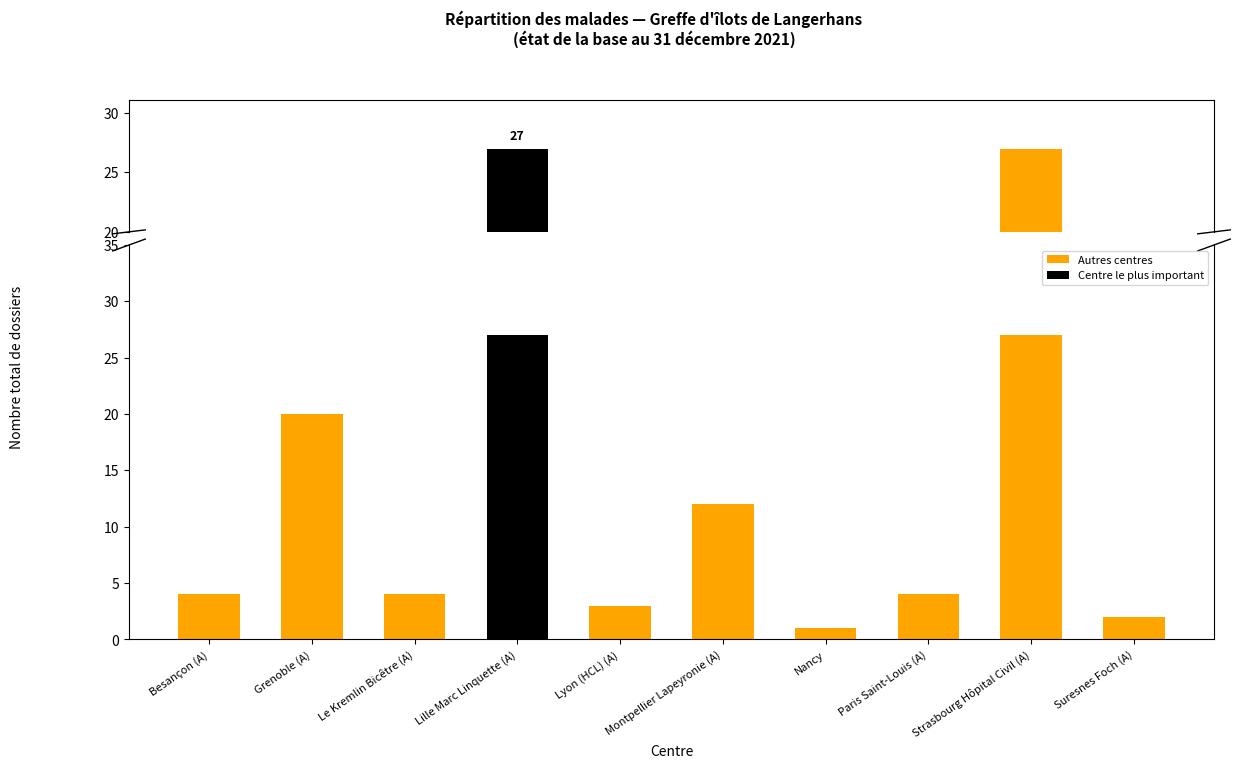

Does the chart contain stacked bars?

No